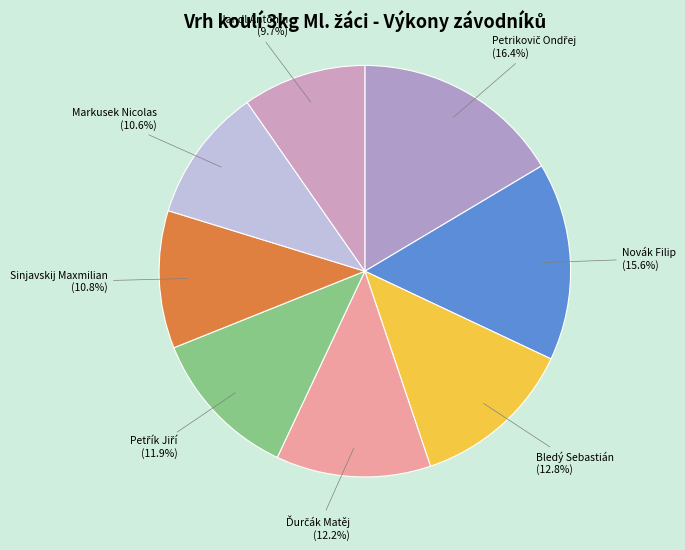

What portion of the pie excludes Novák Filip?

84.4%